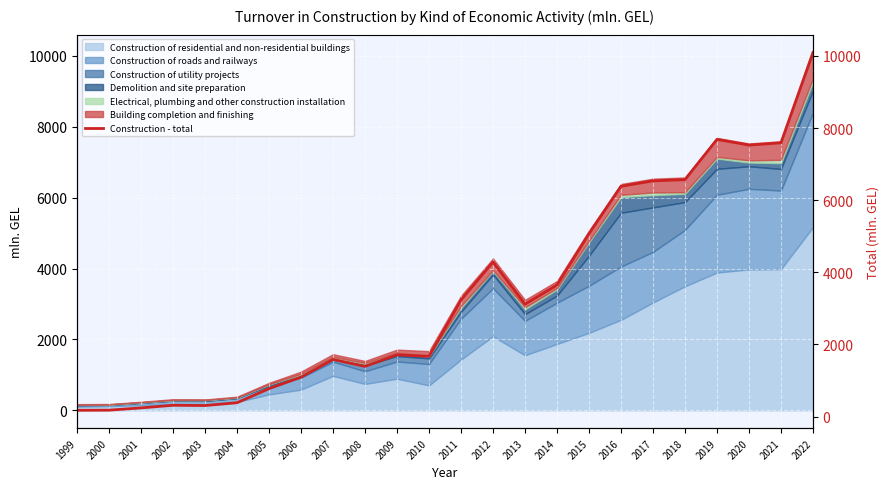

True or false: the data shows 552.0 at 2004.

False